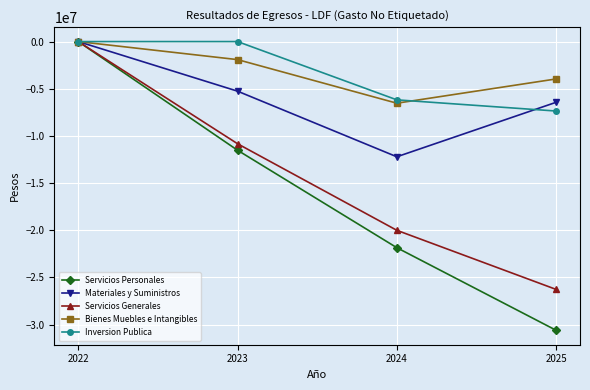

What is the sum of all Servicios Generales values?

-57100418.7